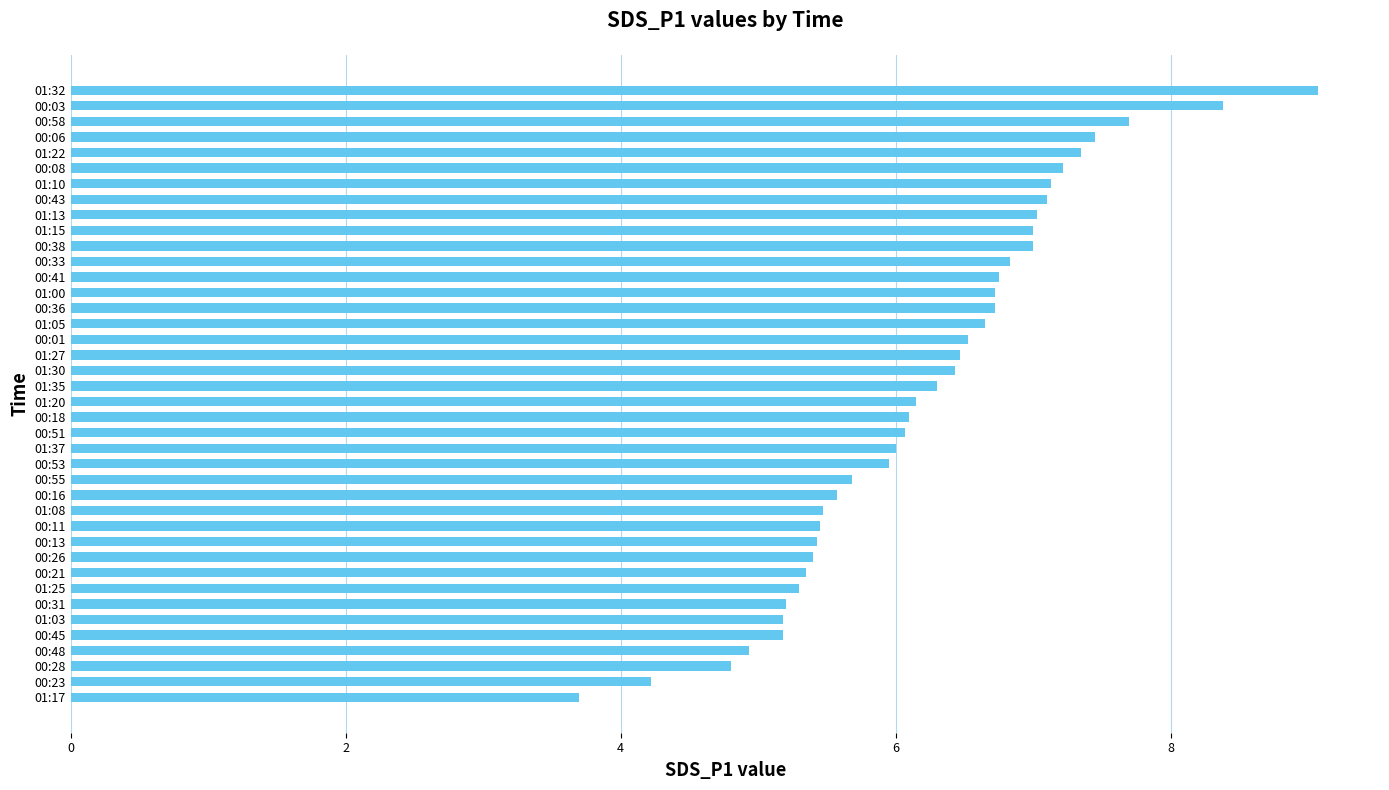

The value at 00:18 is 9.2. True or false?

False